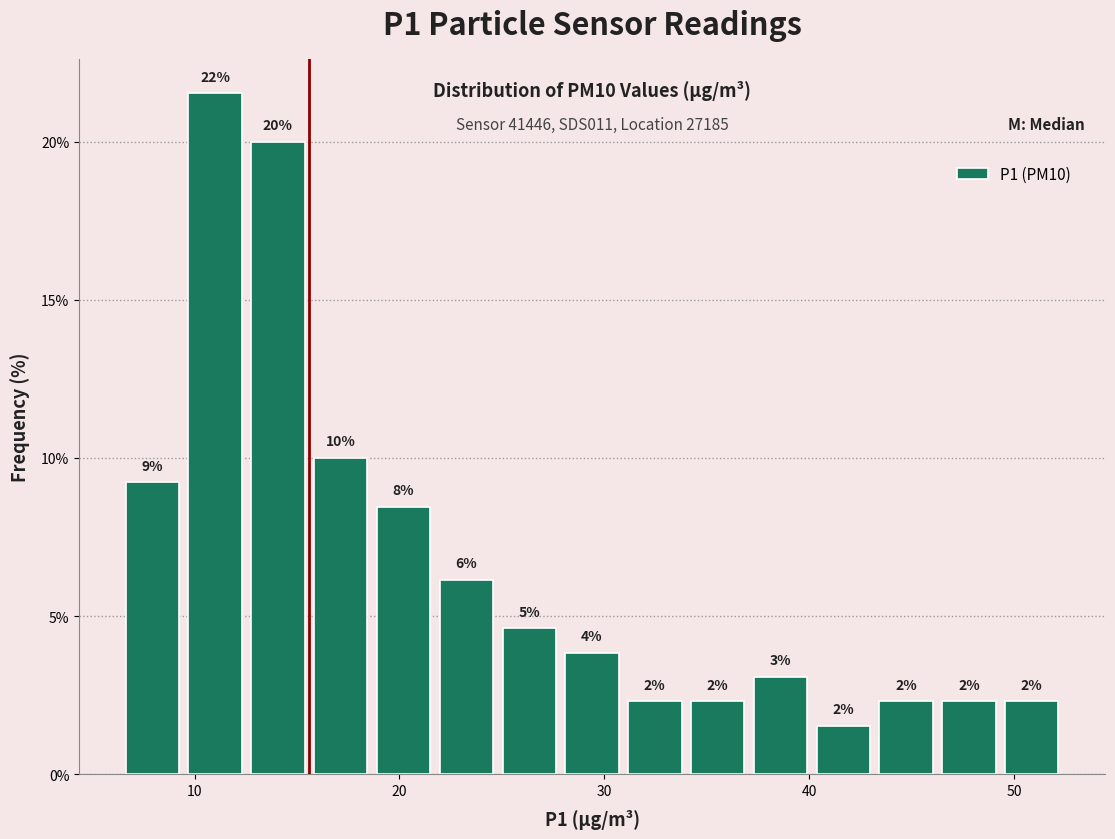

Around what value on the x-axis is the tallest bar? Give the approximate position of its centre, as read against the axis.

11